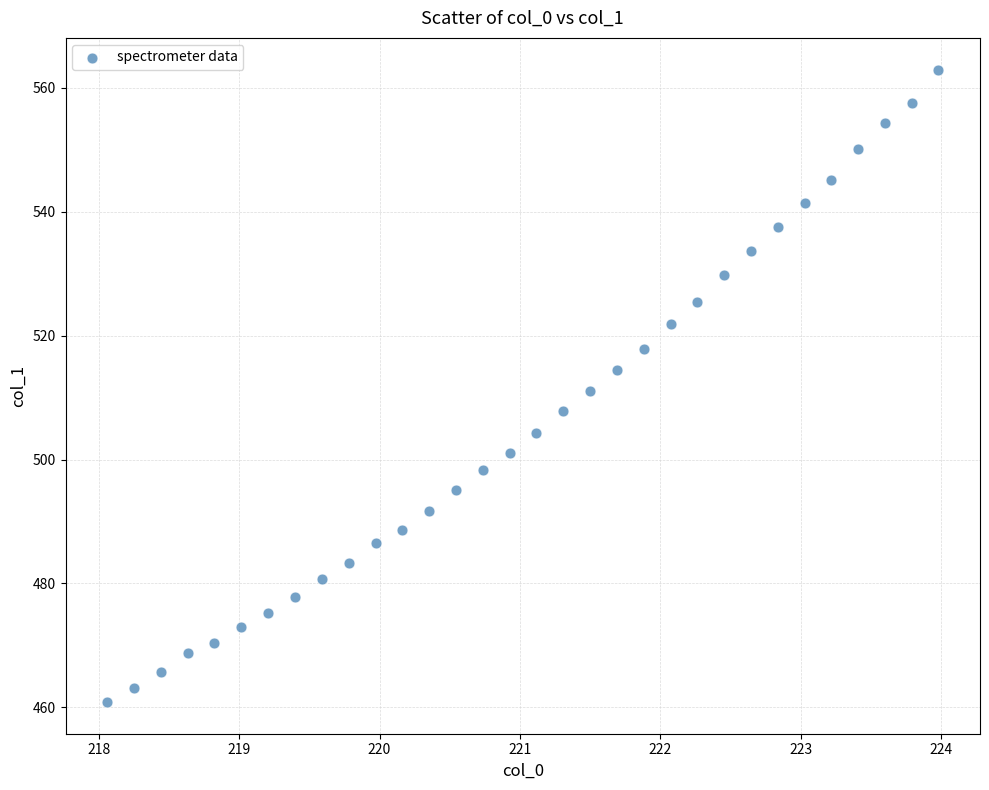

What is the range of Y values (max minus min)?

102.0